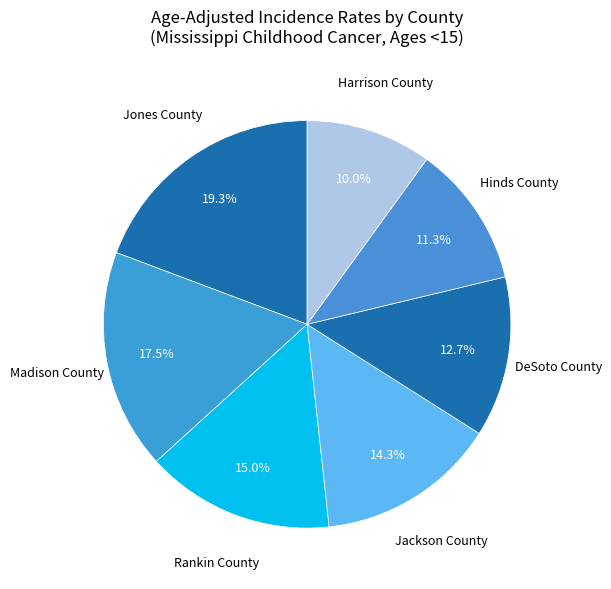

How many slices are in this pie chart?

7